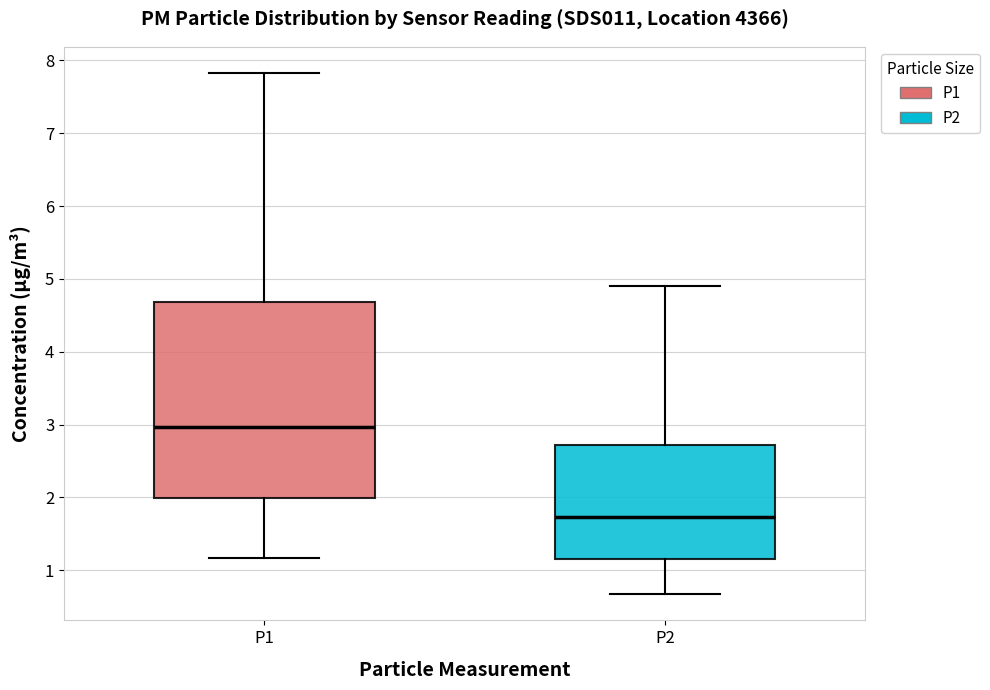

Which box has the lowest median line?

P2